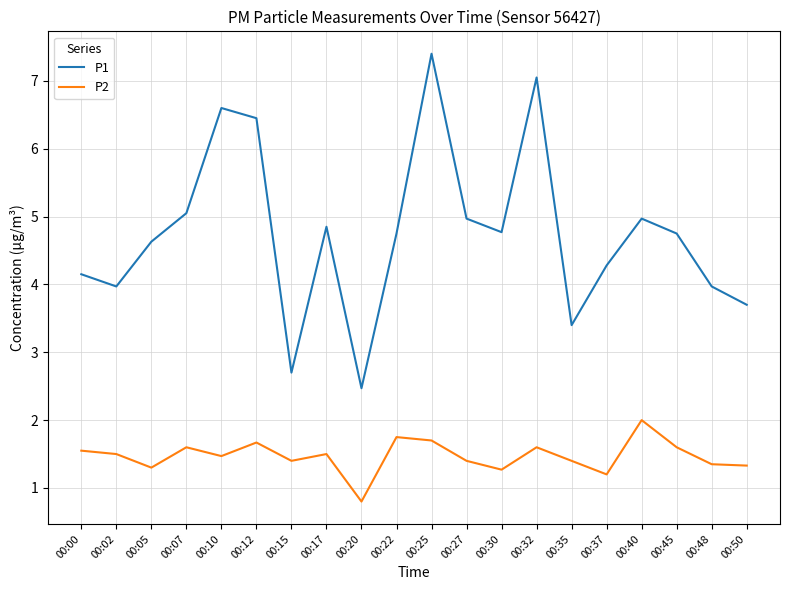

Rank the series at 00:20 from lowest to highest value.

P2, P1